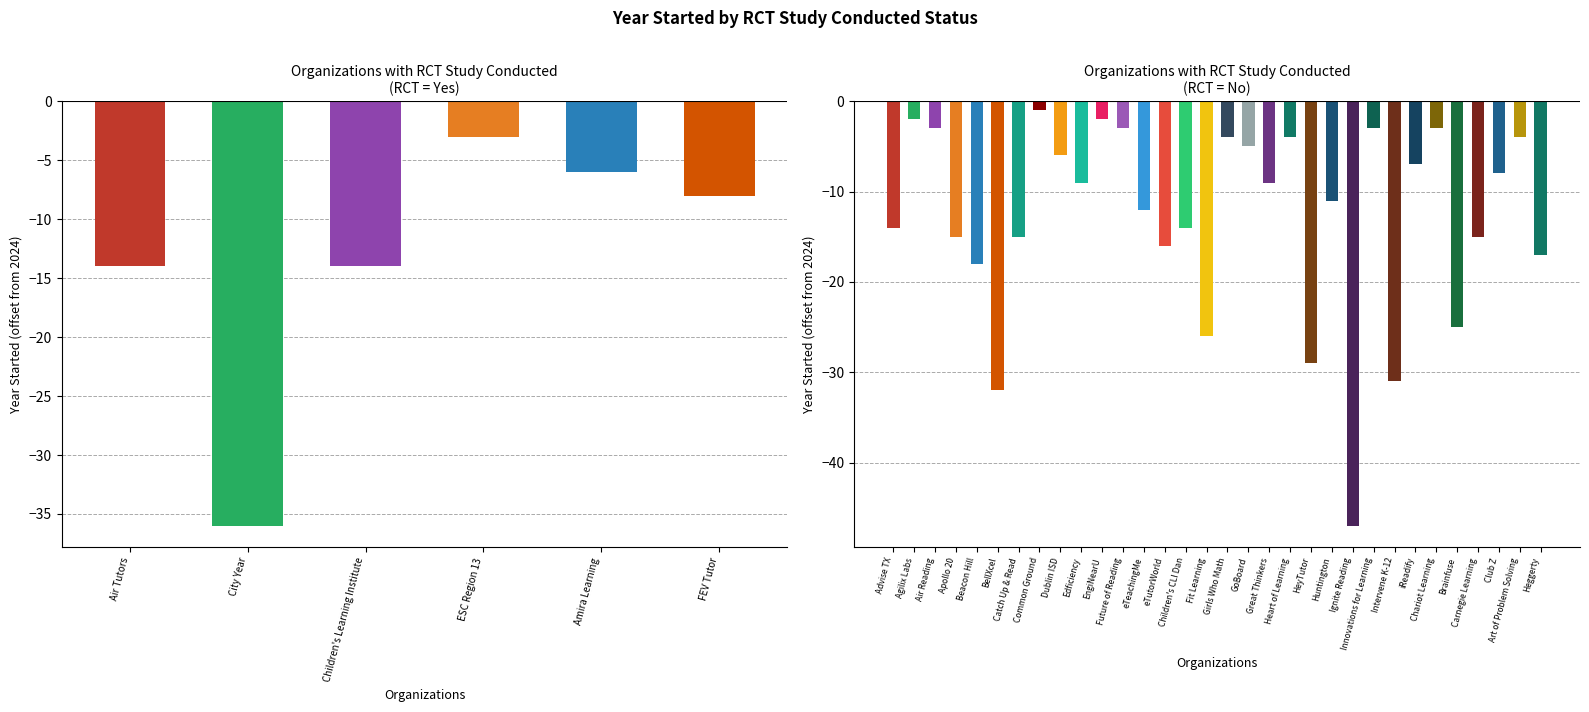

Are the bars grouped side by side (vs. stacked)?

No